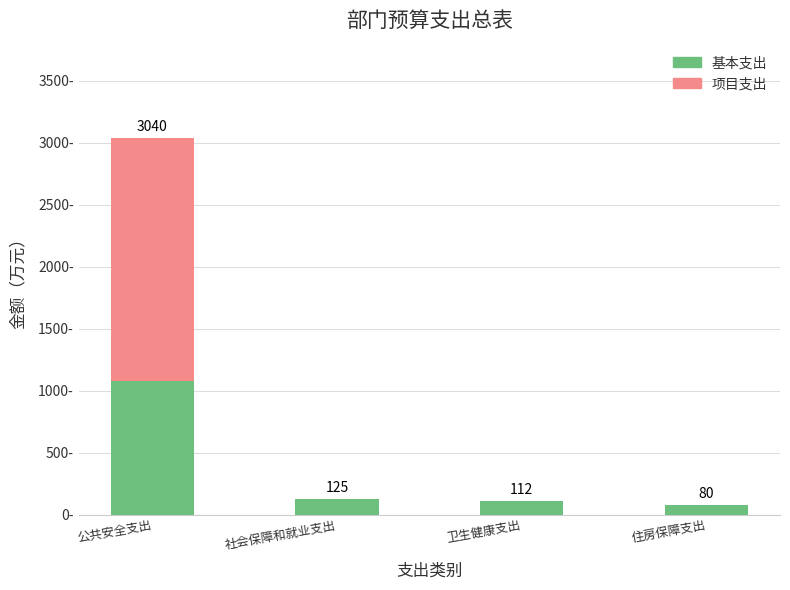

Which category has the highest value in the 基本支出 series?

公共安全支出